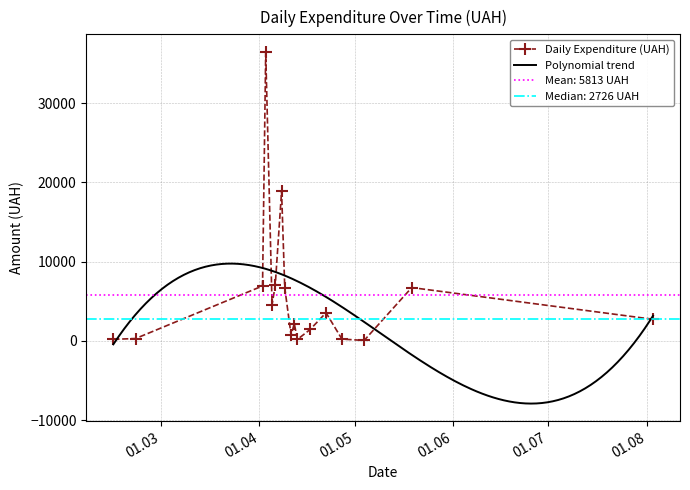

What is the value of the Daily Expenditure (UAH) point at the 12th from the left?

1440.0